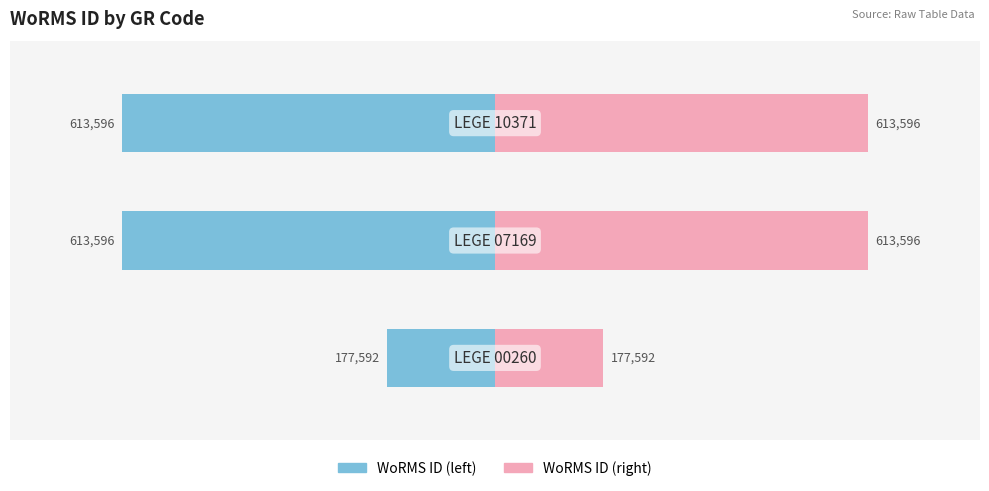

Reading left to right, transcribe all the data shown in this chart.

LEGE 00260=177592	LEGE 07169=613596	LEGE 10371=613596